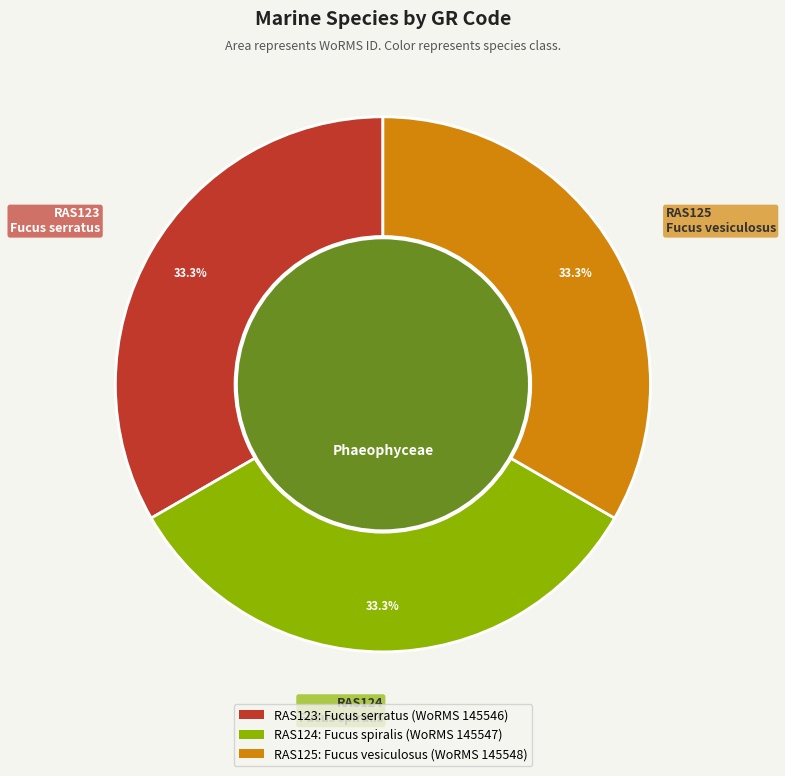

To the nearest percent, what percentage of the pie is RAS125?

33%